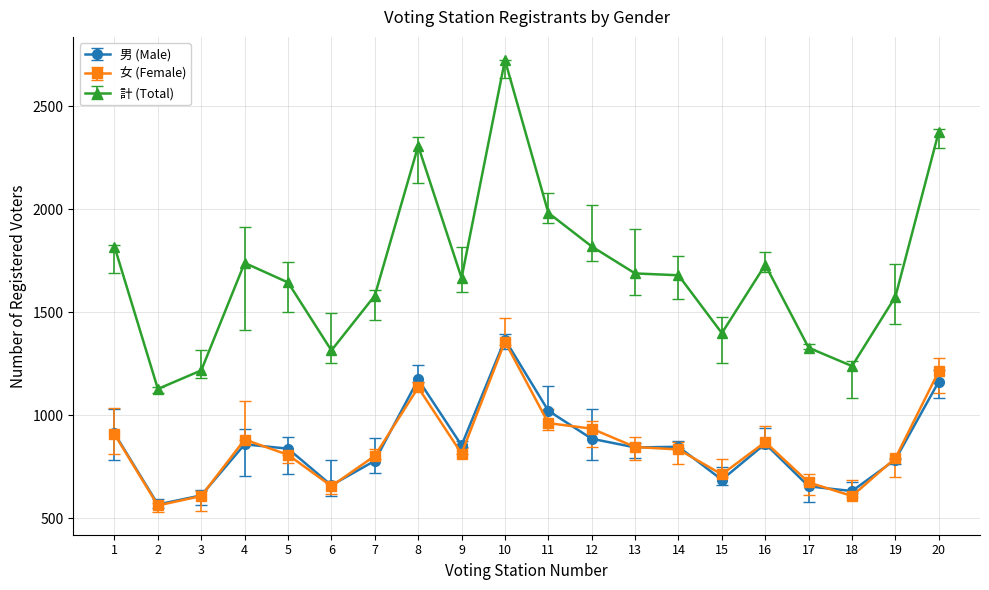

What is the sum of the 男 (Male) values at 1 and 19?

1695